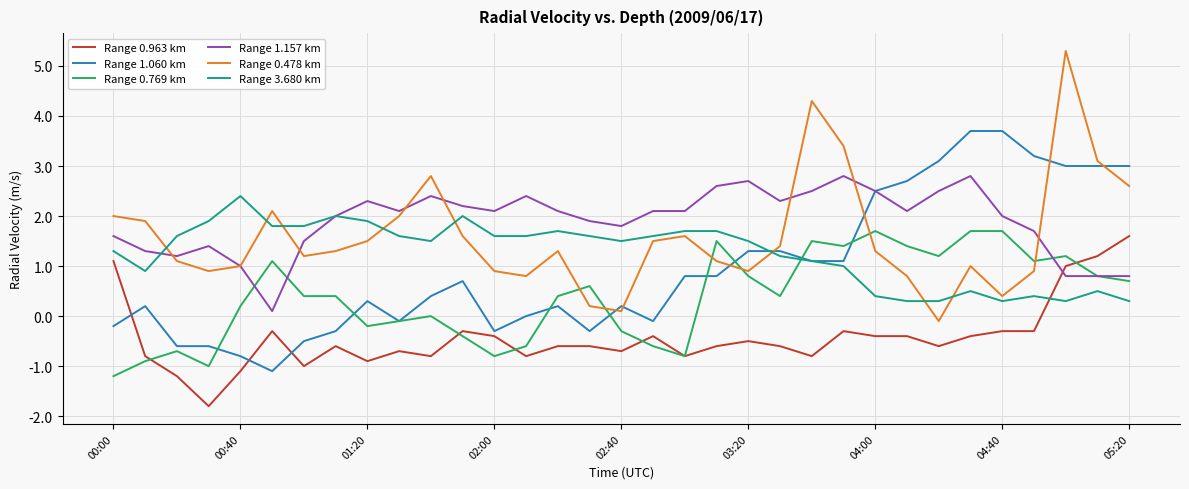

After their last crossing, which series has the higher values: Range 1.157 km or Range 0.963 km?

Range 0.963 km